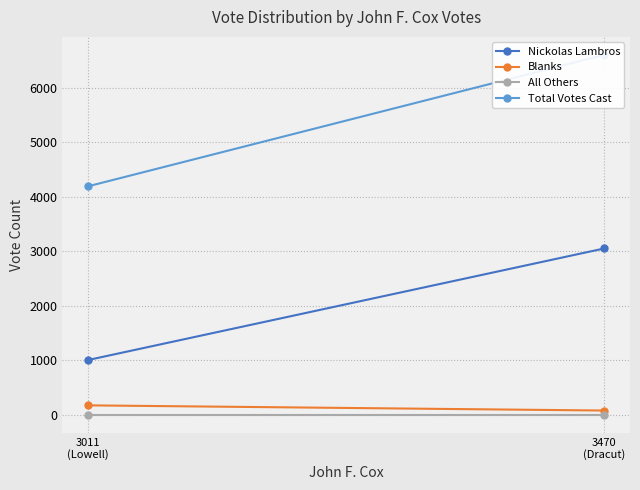

Between 3470
(Dracut) and 3011
(Lowell), which is larger?

3470
(Dracut)